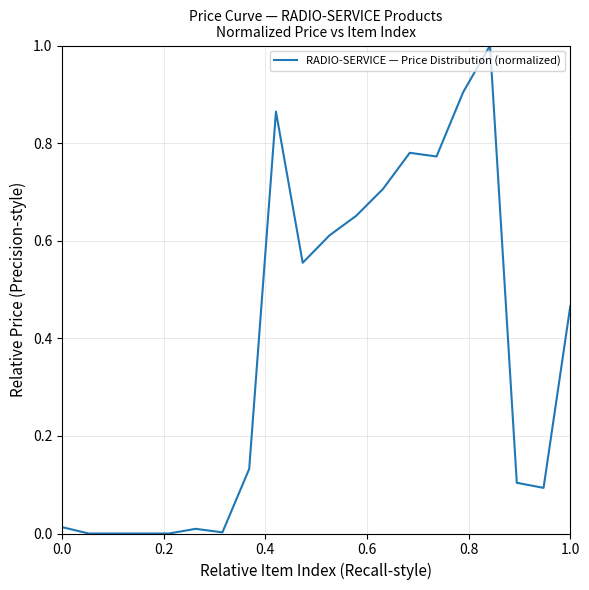

What is the difference between the maximum and minimum values?

1.0